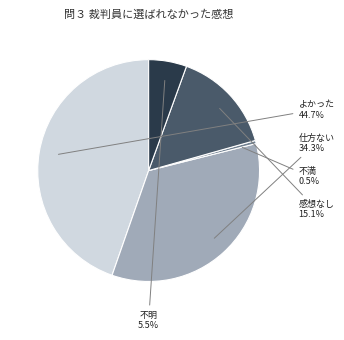

Is there a majority slice in this chart?

No